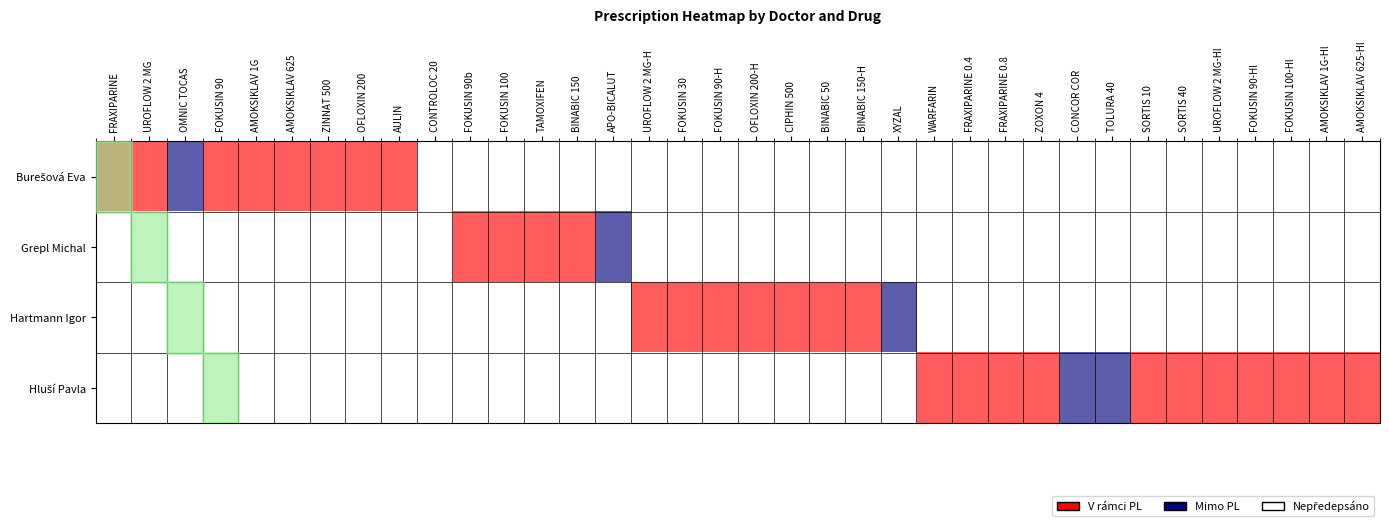

List the series in order of their overall mean, lowest first.

Grepl Michal, Hartmann Igor, Burešová Eva, Hluší Pavla